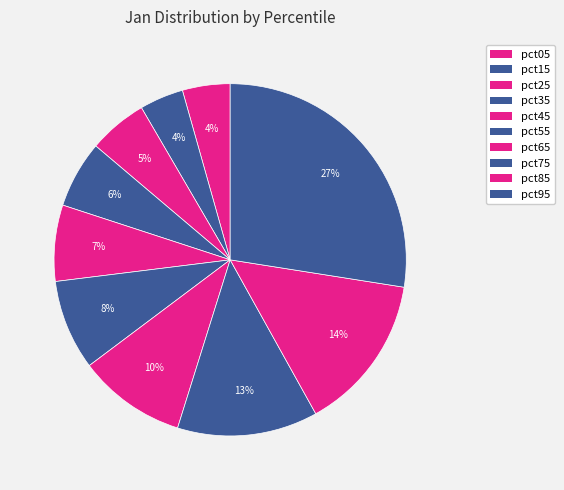

What percentage is NOT represented by pct85?

85.6%